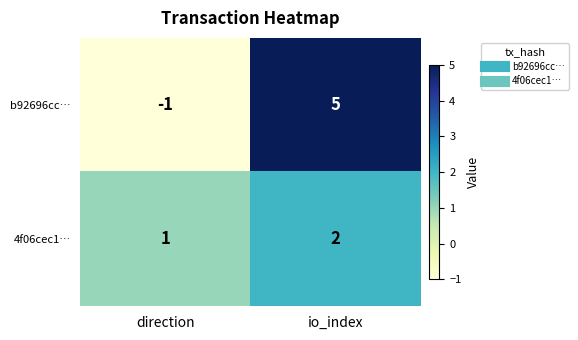

Rank the series at io_index from highest to lowest value.

b92696cc…, 4f06cec1…